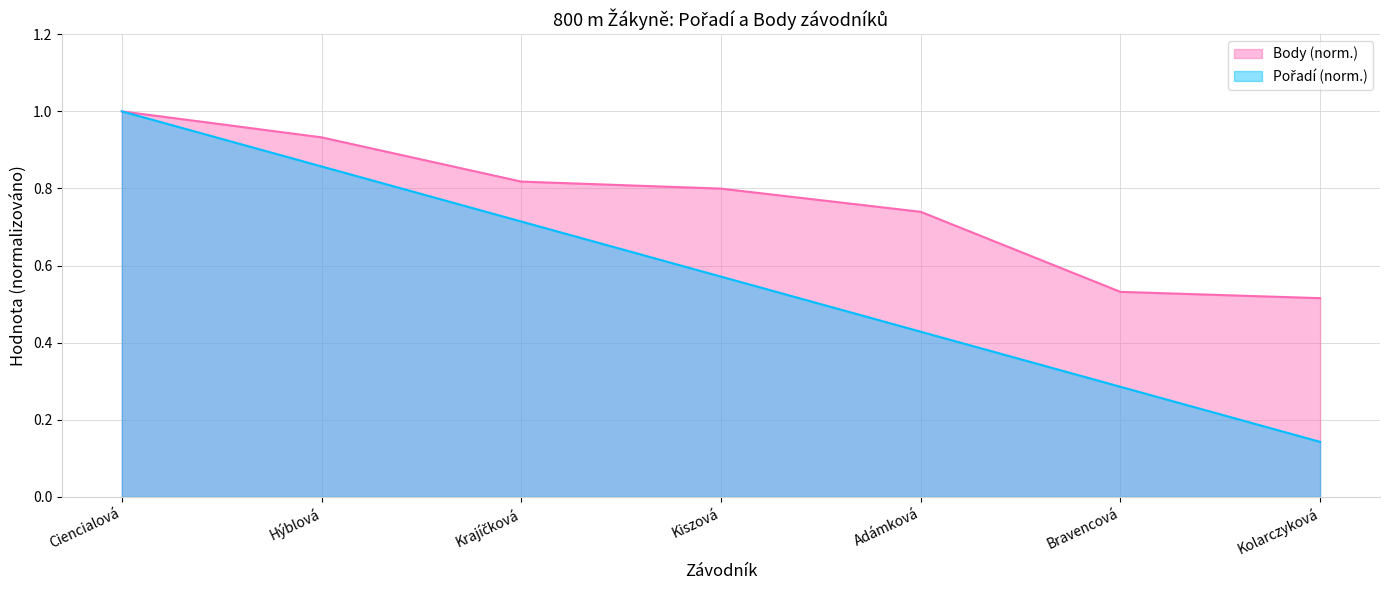

What is the average value of the Pořadí series?

0.6